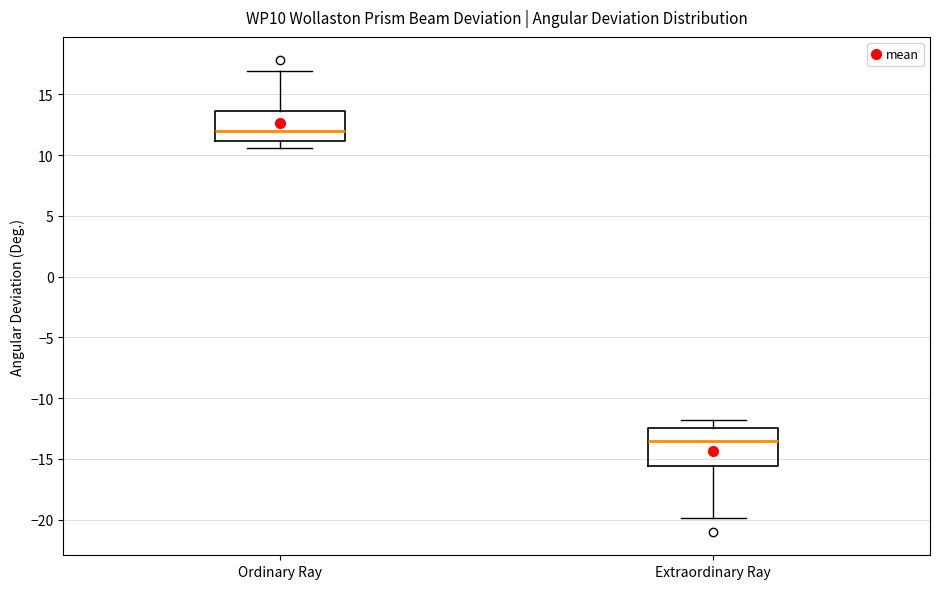

Which box is the tallest, from its lower edge to its upper edge?

Extraordinary Ray